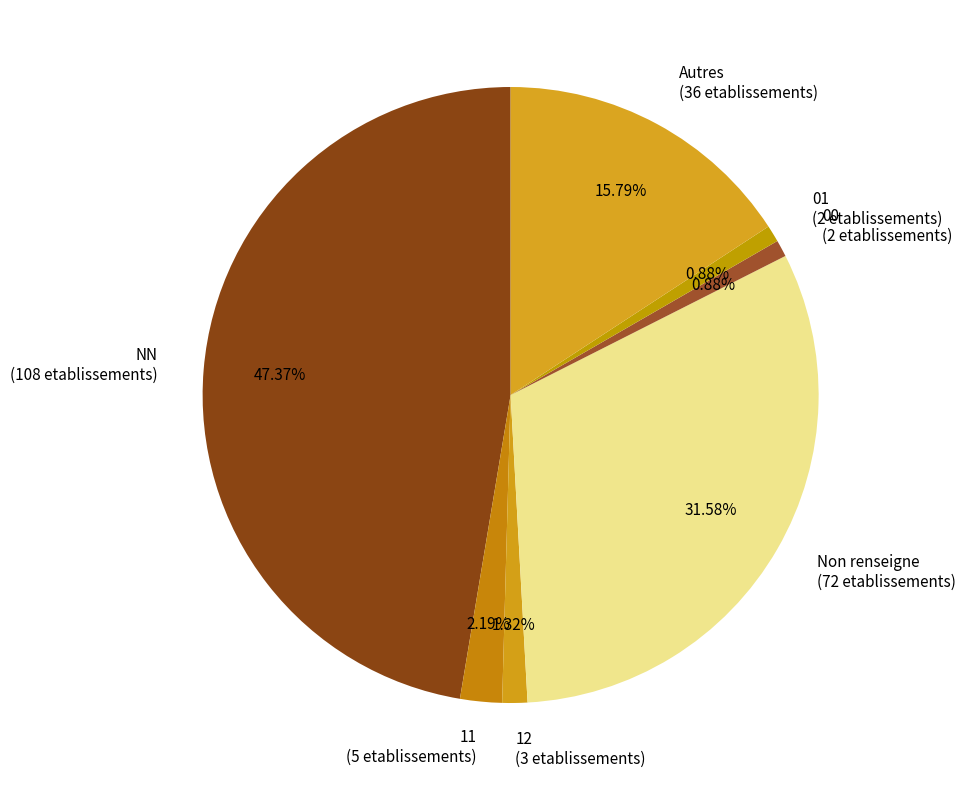

Is the sum of 00 (2 etablissements) and NN (108 etablissements) greater than half?

No